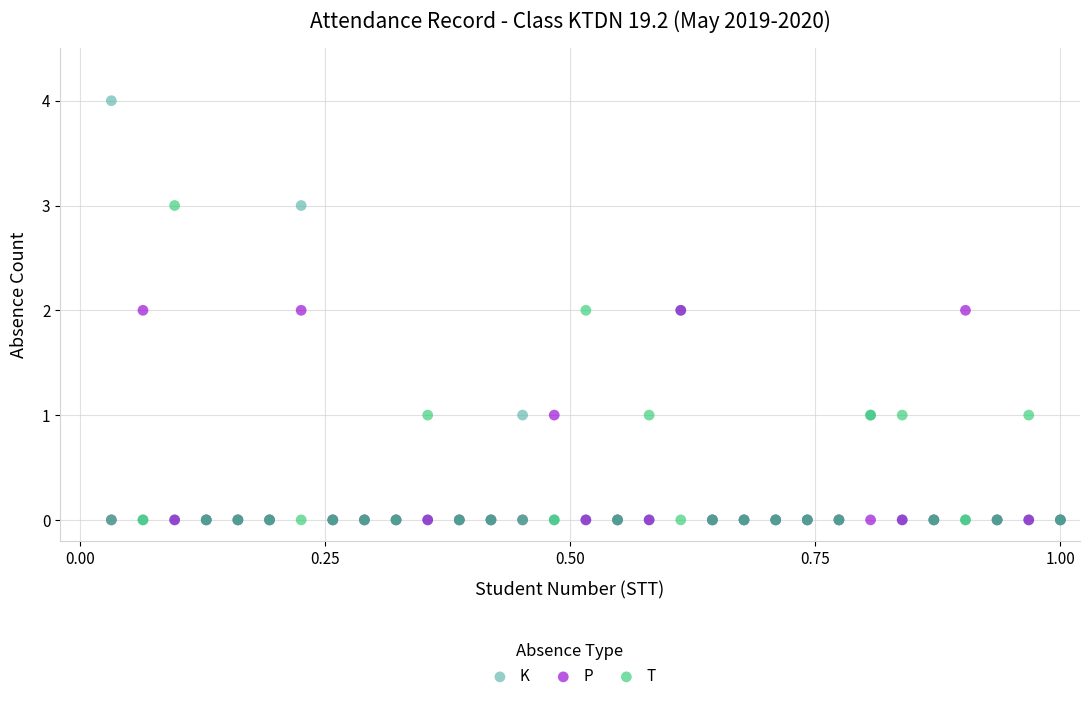

What are all the series names shown in the legend?

K, P, T